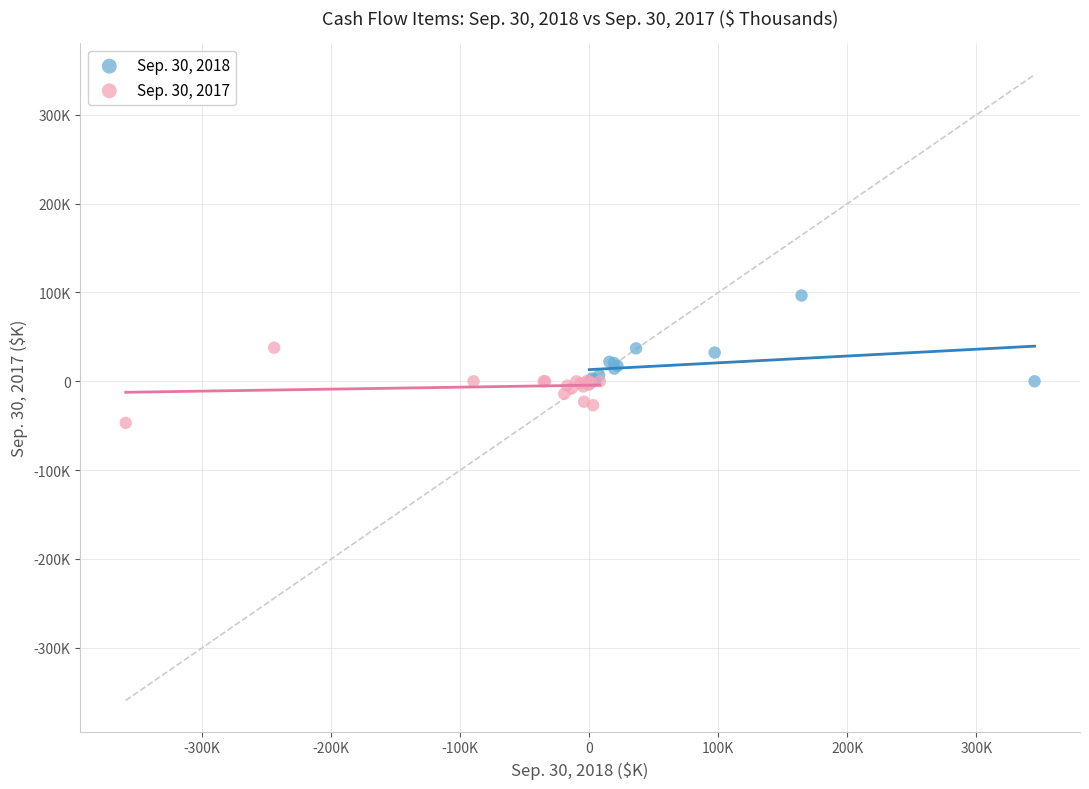

What are all the series names shown in the legend?

Sep. 30, 2018, Sep. 30, 2017